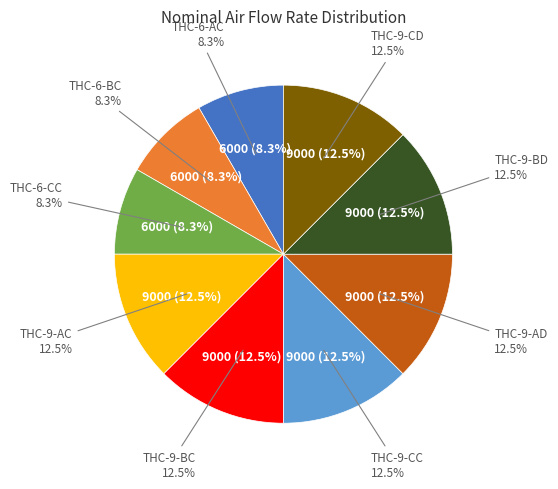

To the nearest percent, what is the combined percentage of THC-9-BD and THC-6-CC?

21%